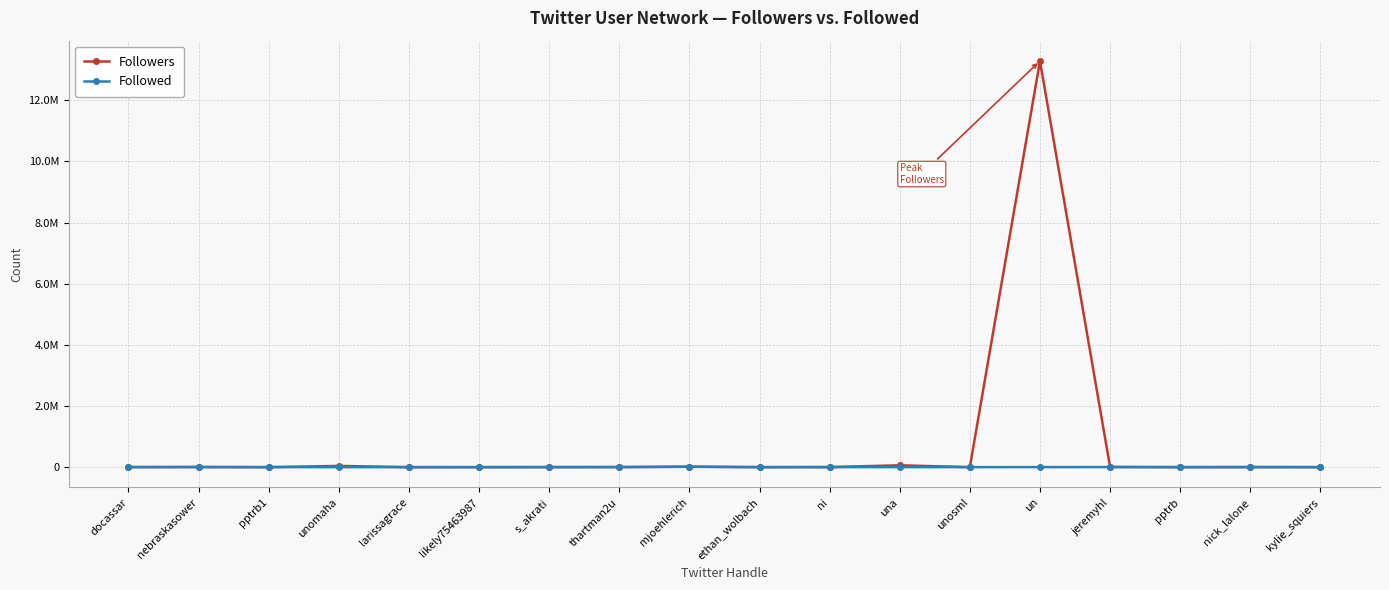

Between which two adjacent categories do Followers and Followed first intersect?

pptrb1 and unomaha